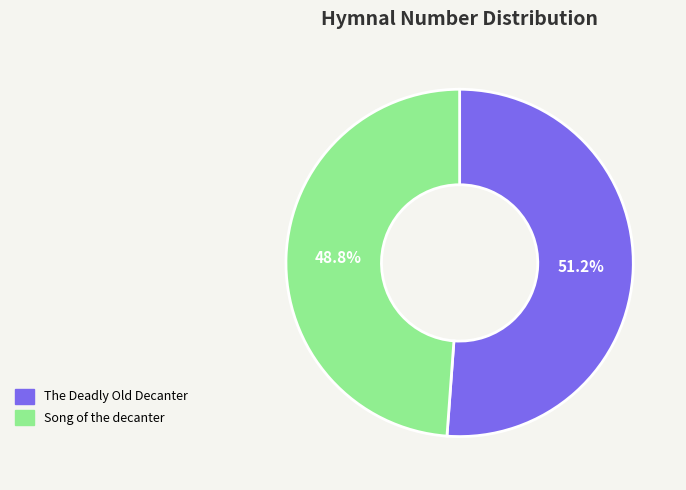

Rank the categories by value from highest to lowest.

The Deadly Old Decanter, Song of the decanter